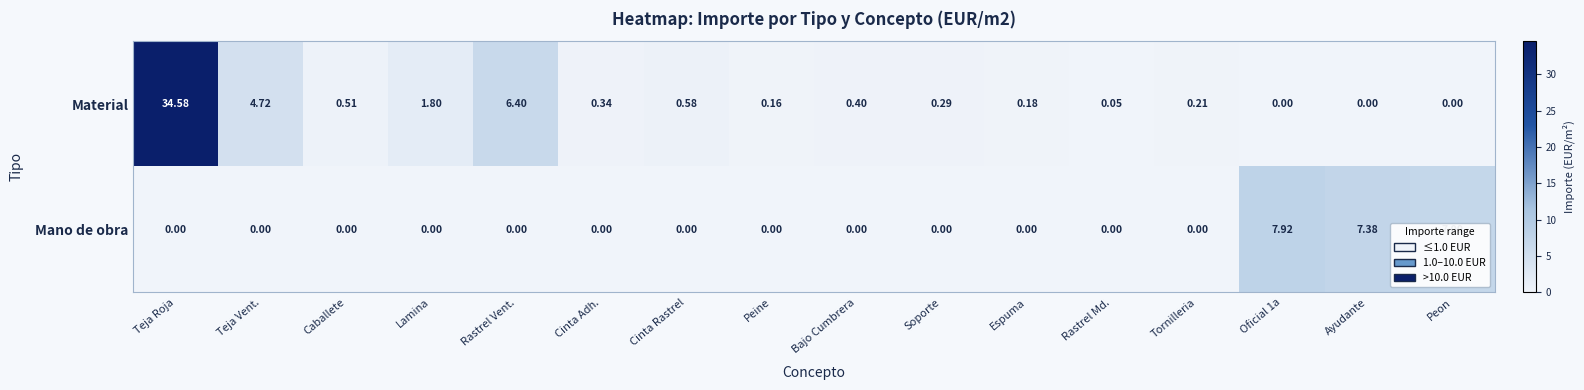

At Teja Vent., list the series in order from largest to smallest.

Material, Mano de obra